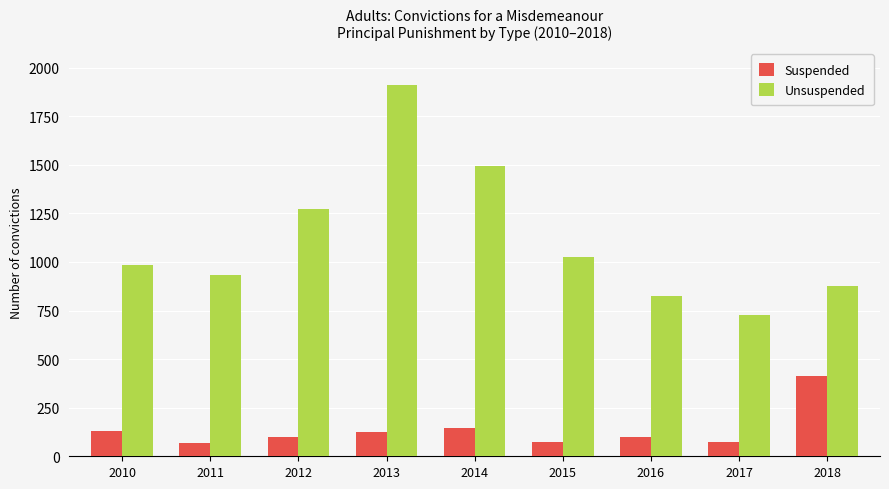

How many values in the Unsuspended series are below 986?

4